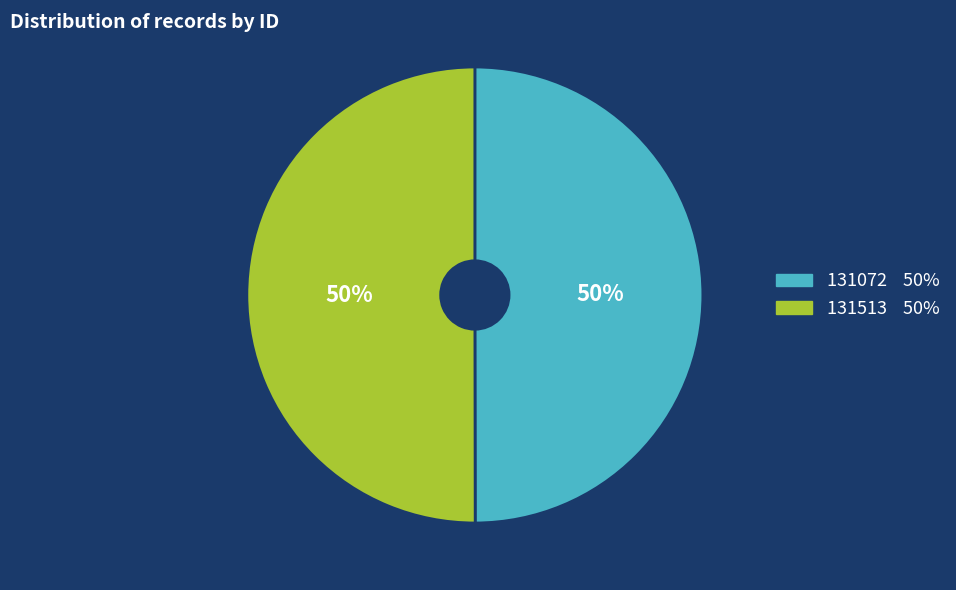

Do 131072 and 131513 together represent more than half of the pie?

Yes